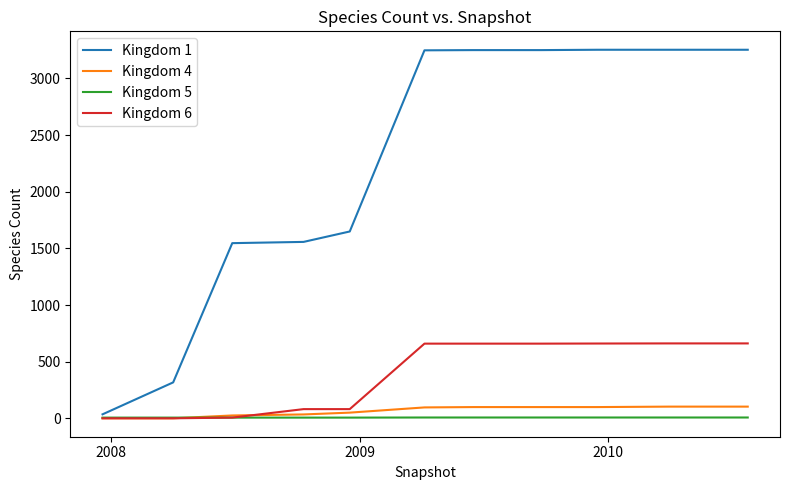

What is the average value of the Kingdom 4 series?

64